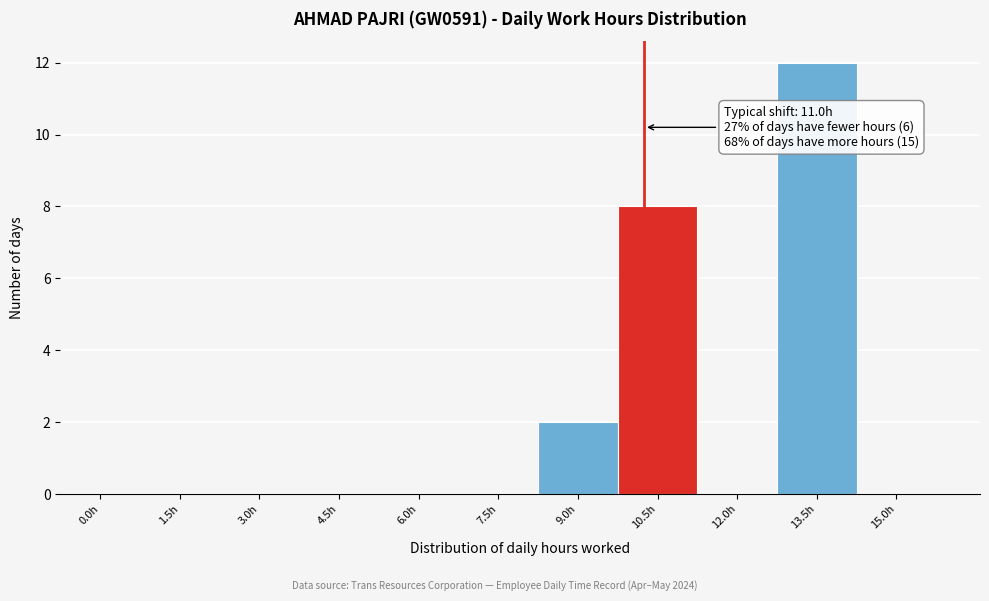

Reading left to right, list all the values displayed in this chart.

0.0h=0	1.5h=0	3.0h=0	4.5h=0	6.0h=0	7.5h=0	9.0h=2	10.5h=8	12.0h=0	13.5h=12	15.0h=0